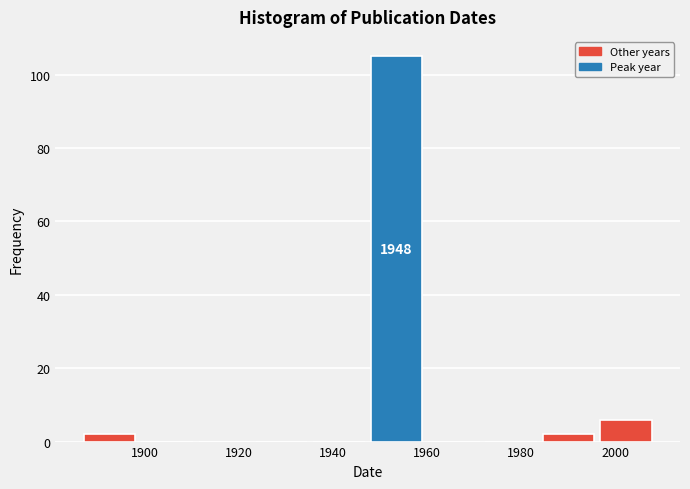

Over which range of the x-axis is the bar tallest?

1948.0 to 1960.2